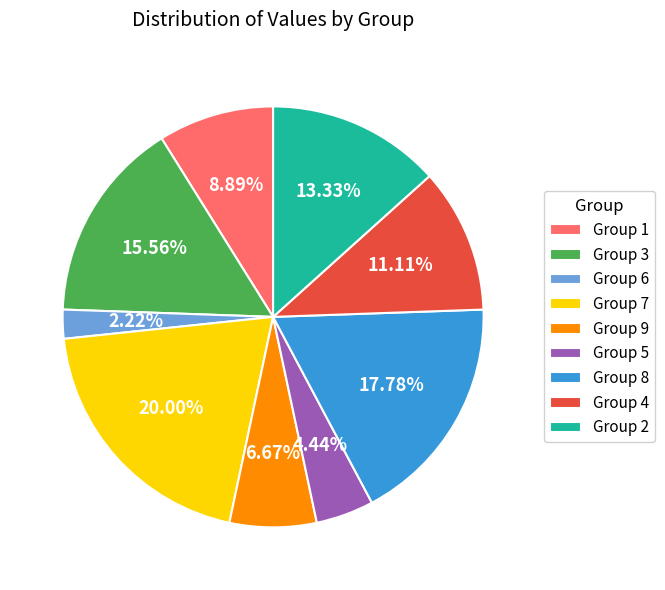

Rank the categories by value from highest to lowest.

Group 7, Group 8, Group 3, Group 2, Group 4, Group 1, Group 9, Group 5, Group 6